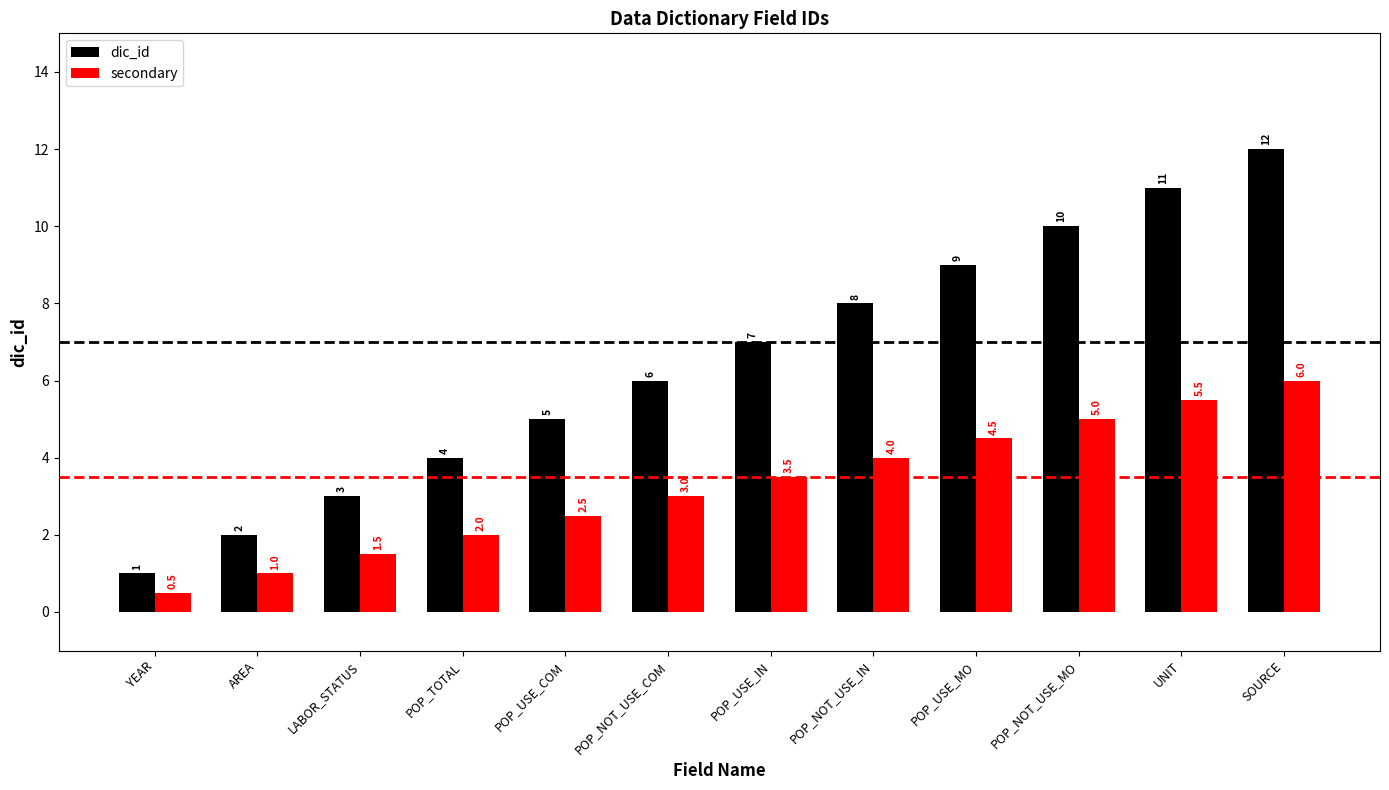

What position from the left is POP_USE_MO?

9